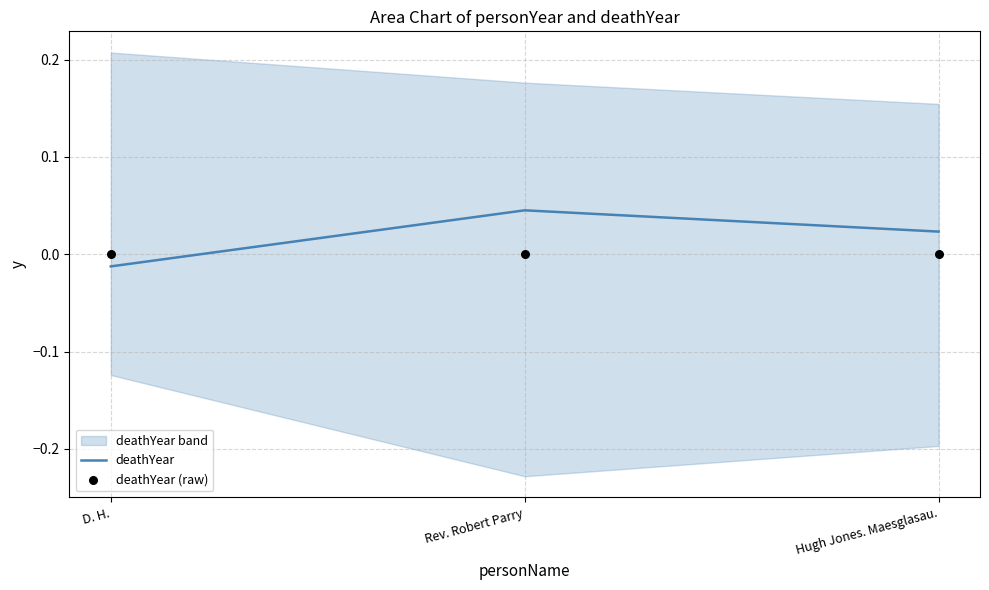

Which series reaches the maximum Y coordinate?

deathYear